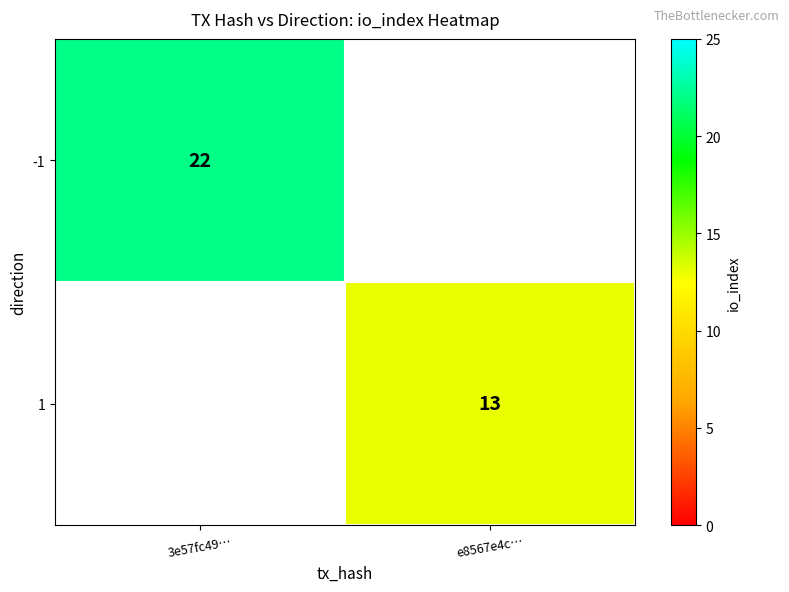

Is it true that -1 equals 13.4 at 3e57fc49…?

False